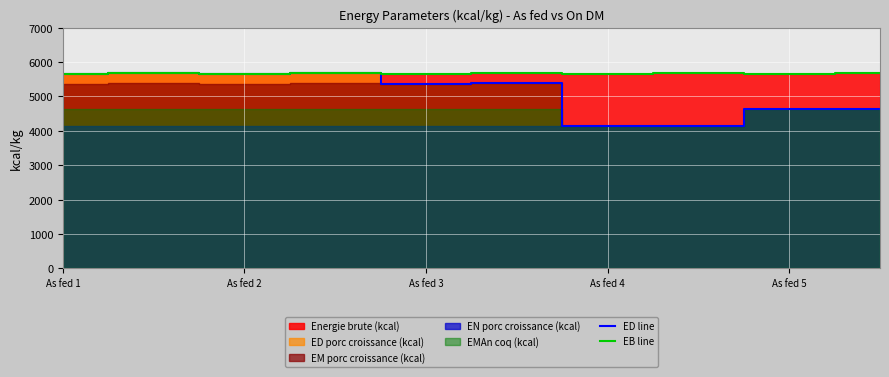

In EB line, how many points are higher than both neighbors (excluding endpoints)?

4